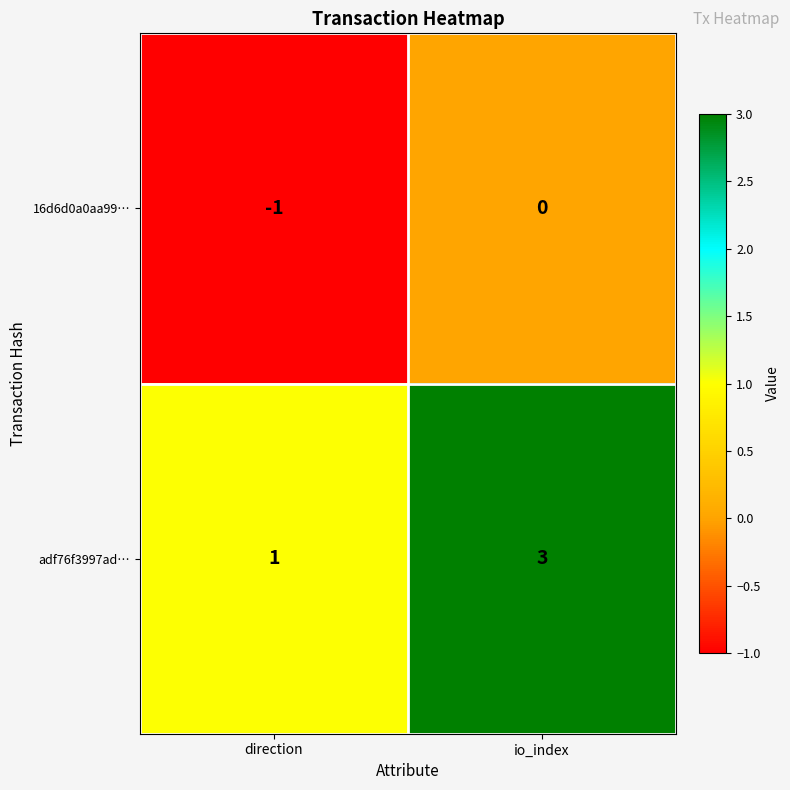

Reading right to left, extract all data points from this chart.

16d6d0a0aa99…: 0	-1
adf76f3997ad…: 3	1